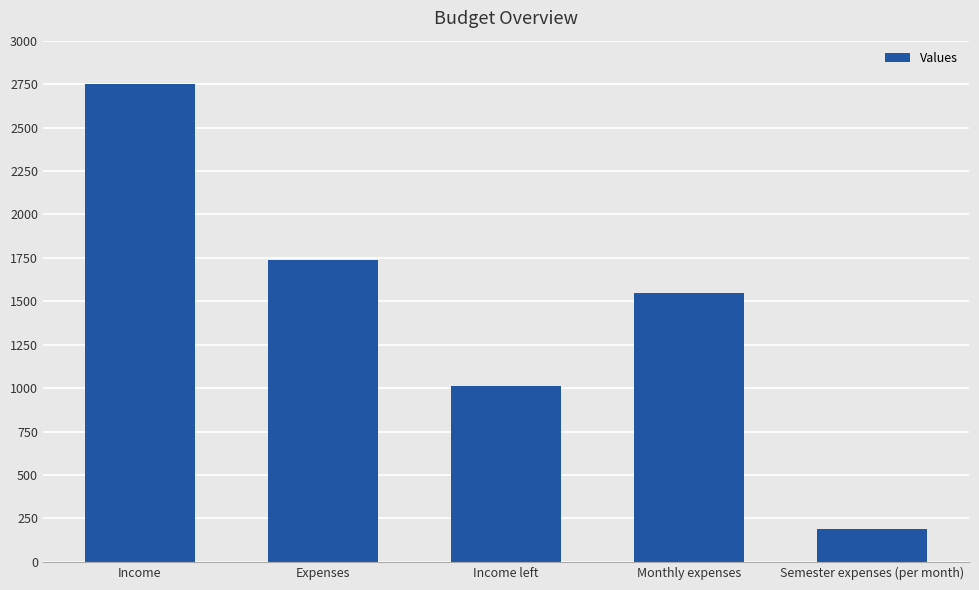

Reading right to left, what are all the values shown in this chart?

192	1545	1013	1737	2750